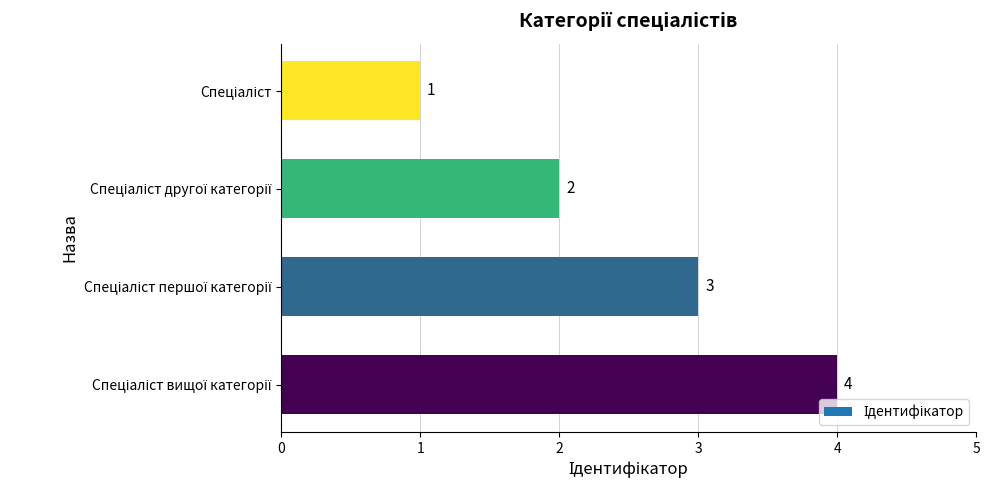

How many values are between 2 and 4?

3